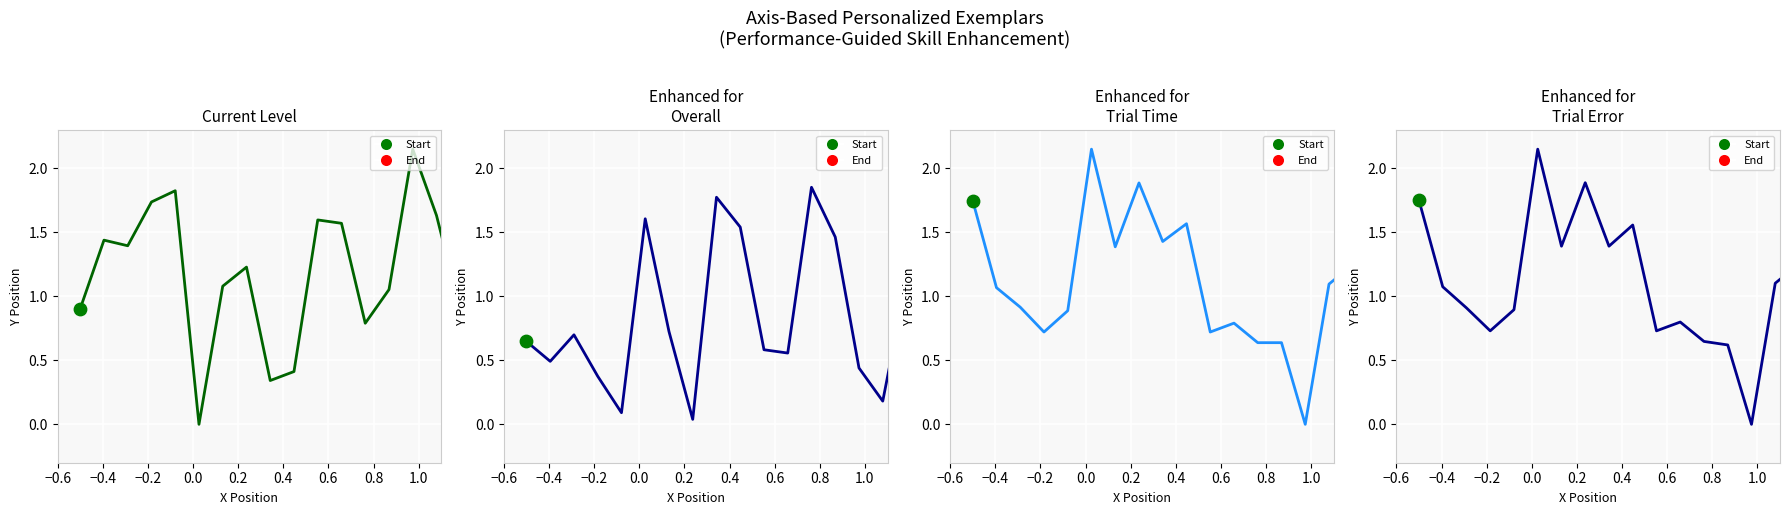

Which series contains the highest Y value?

Current Level